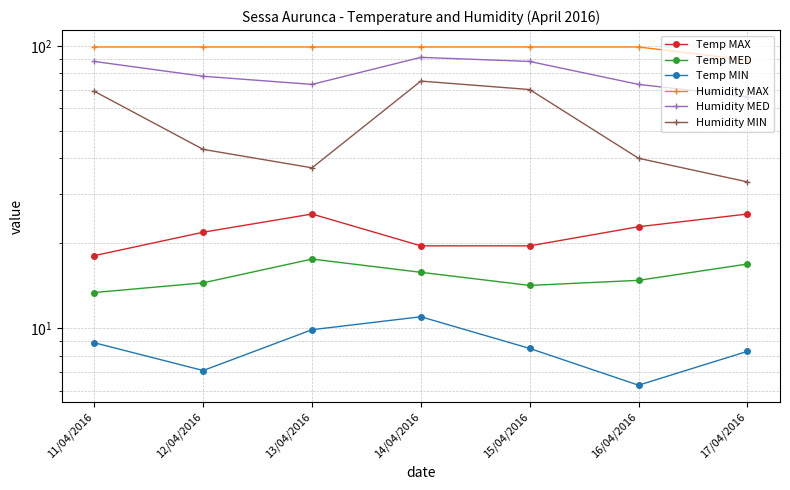

True or false: Humidity MED and Humidity MAX cross at least once.

False